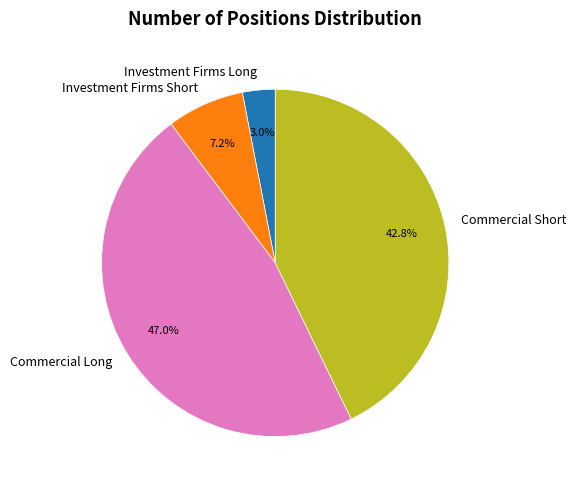

To the nearest percent, what portion does Commercial Long represent?

47%